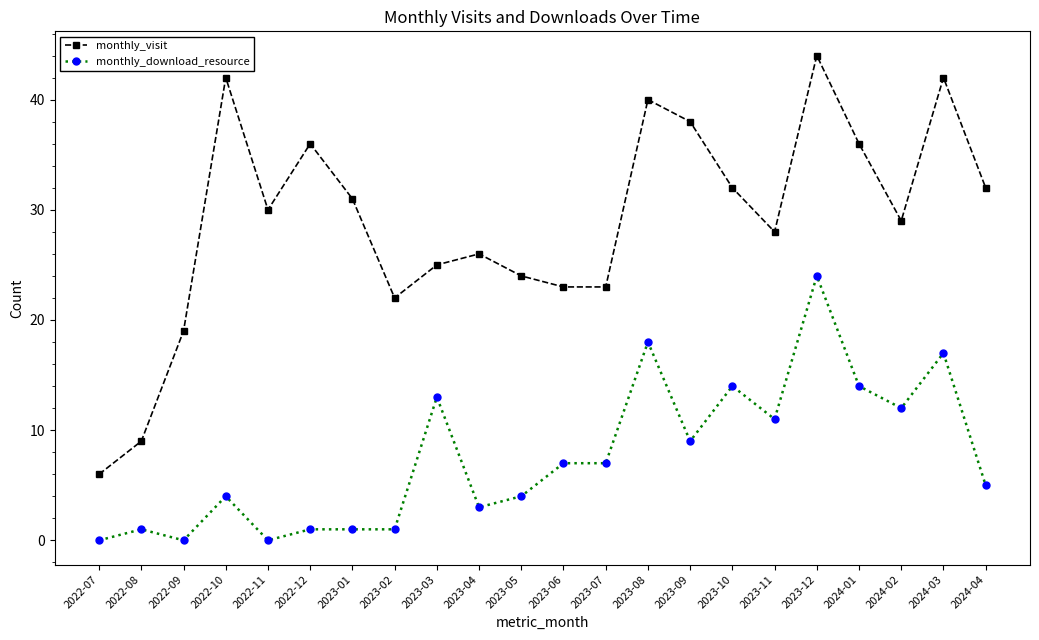

True or false: monthly_visit and monthly_download_resource cross at least once.

False